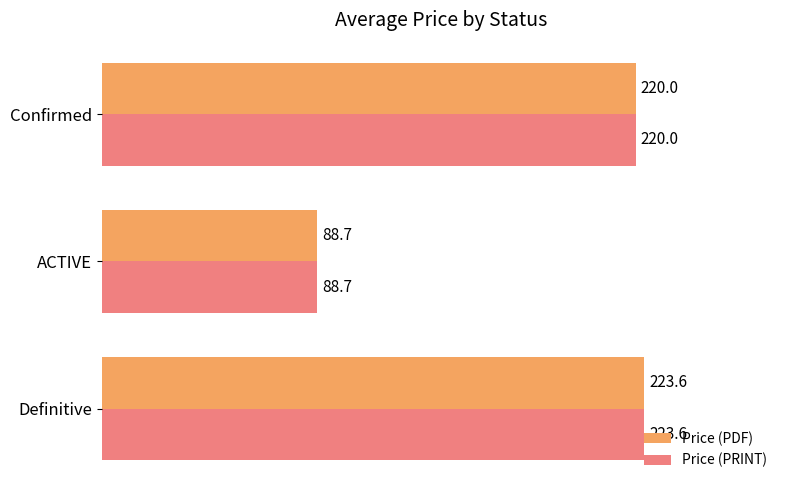

Rank the categories by Price (PDF) value from highest to lowest.

Definitive, Confirmed, ACTIVE